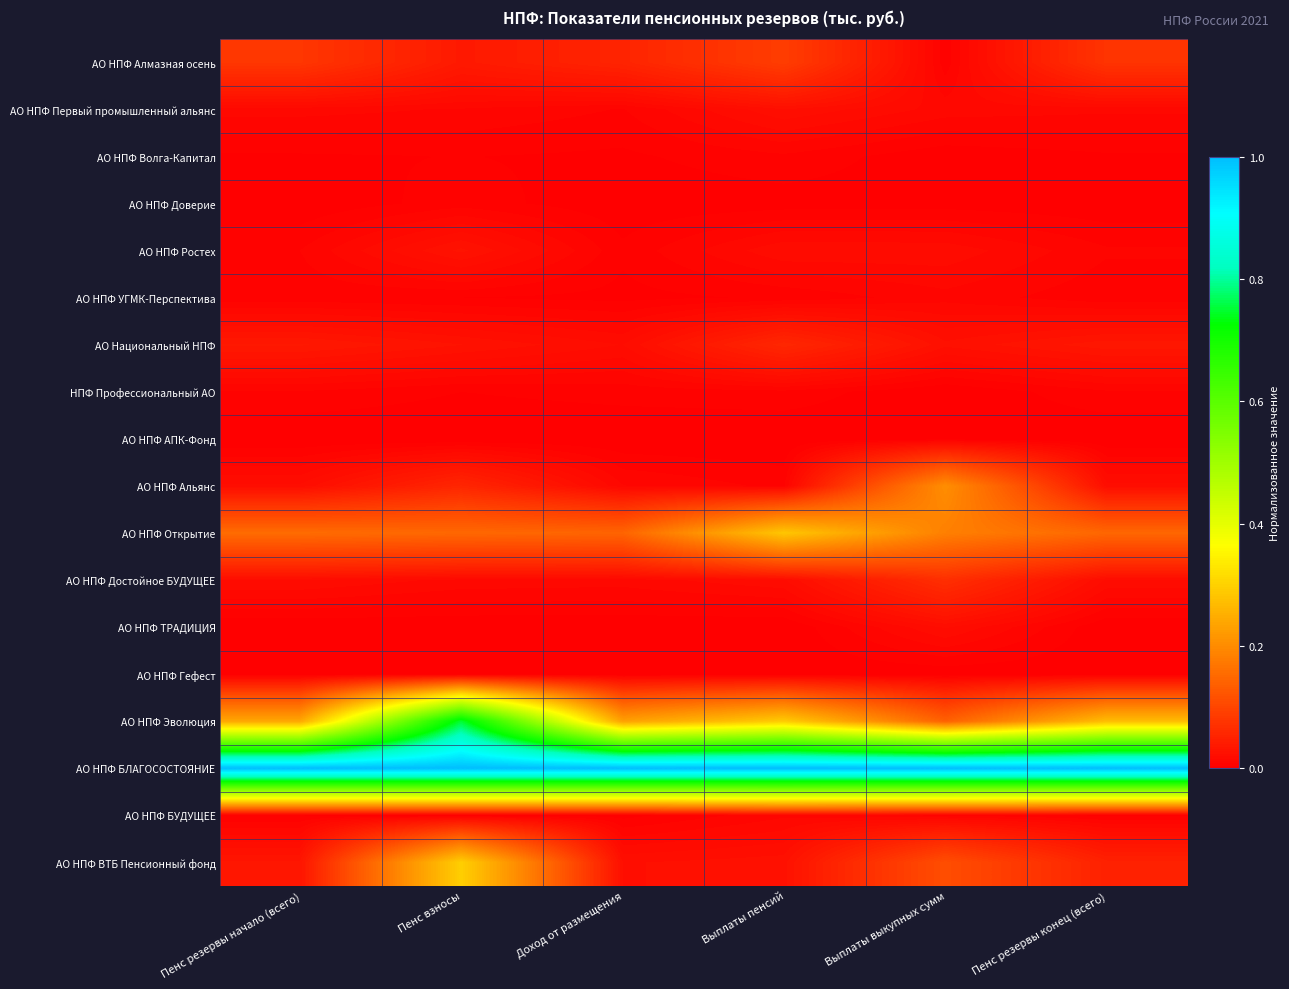

What is the total value across all series at Выплаты пенсий?

1.8